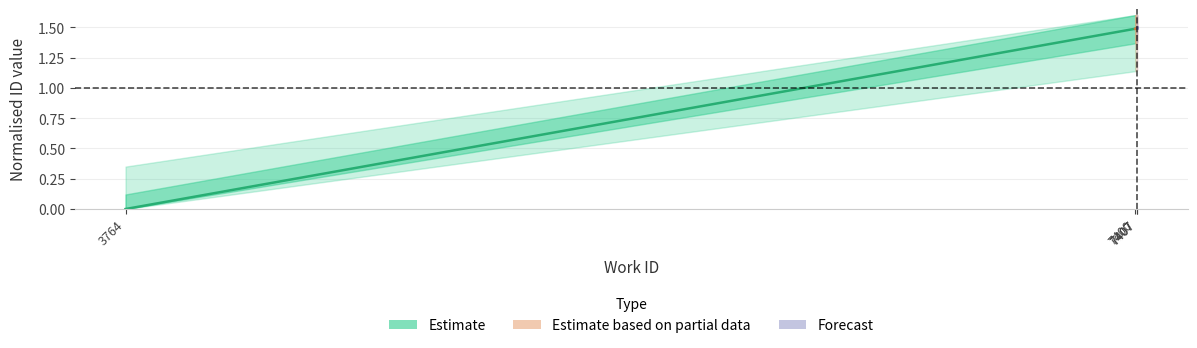

Does the chart display data point markers on the line(s)?

No